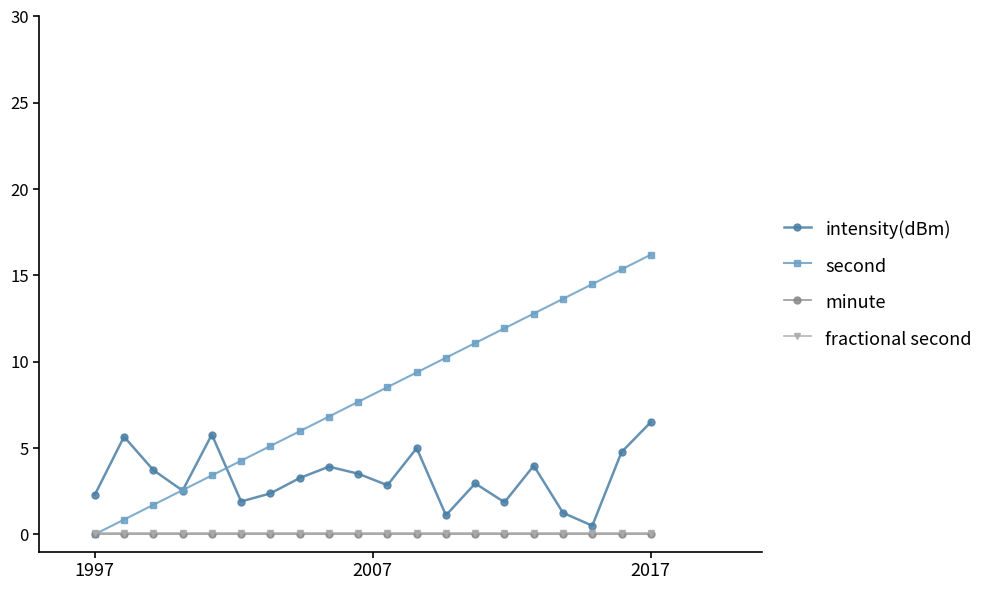

Count the number of data series in this chart.

4